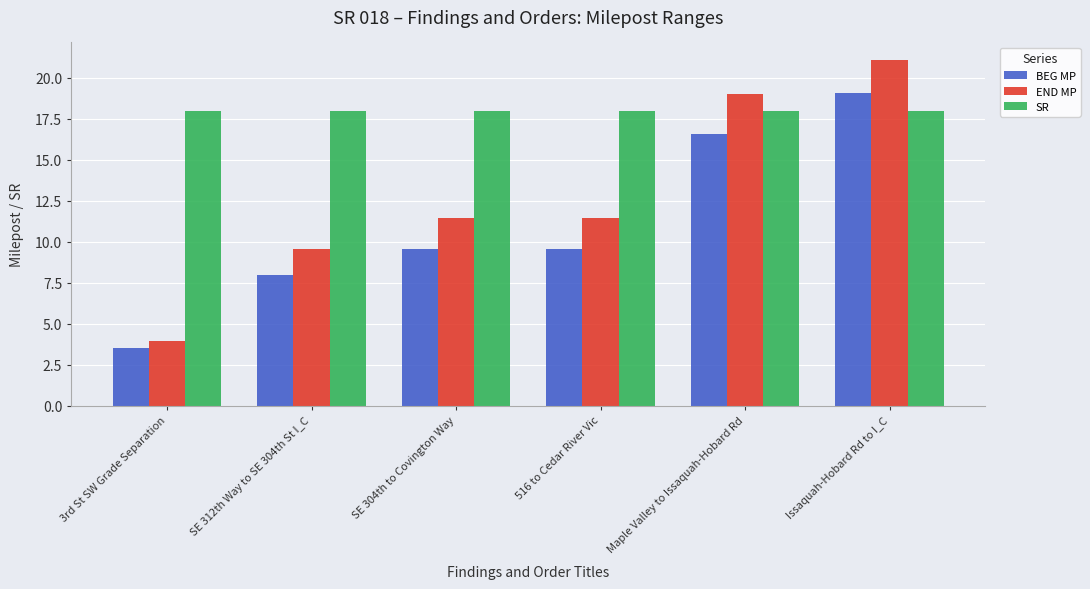

How many groups of bars are there?

6